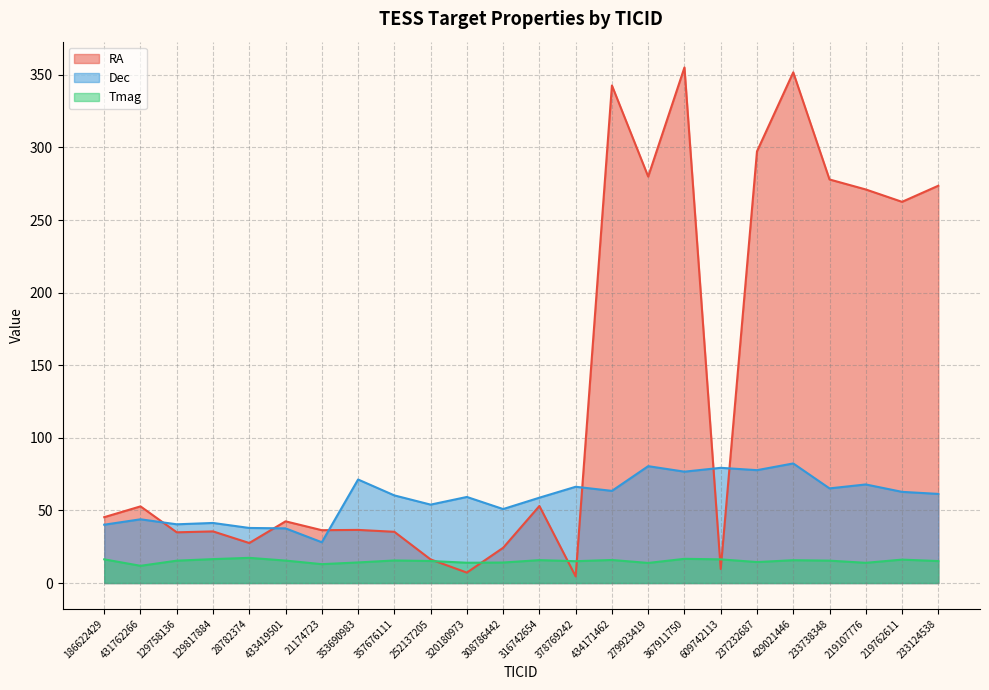

Which category has the lowest value in the RA series?

378769242